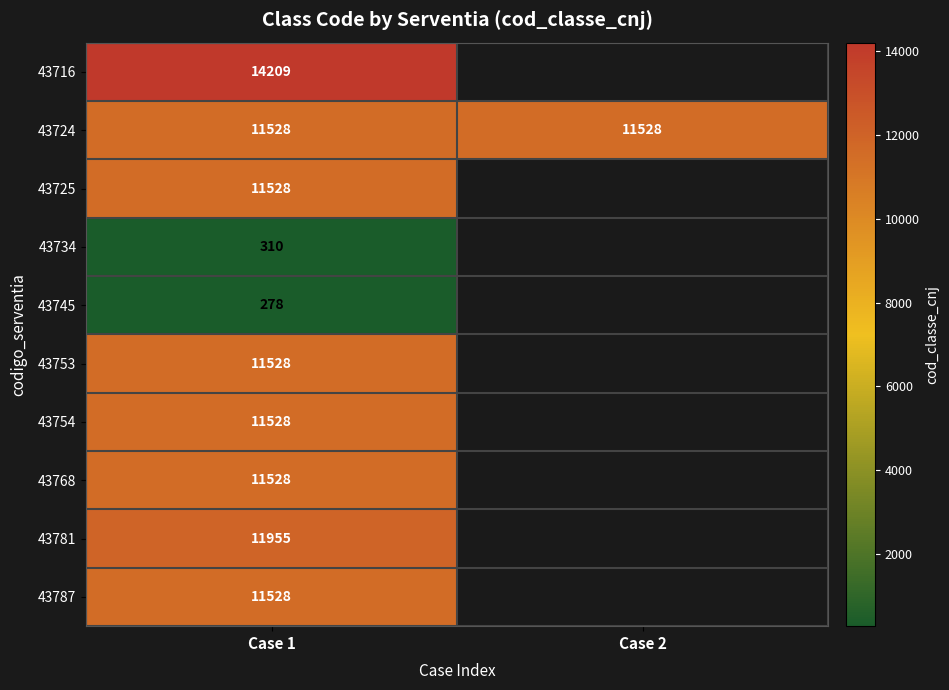

How many distinct data groups are displayed?

10